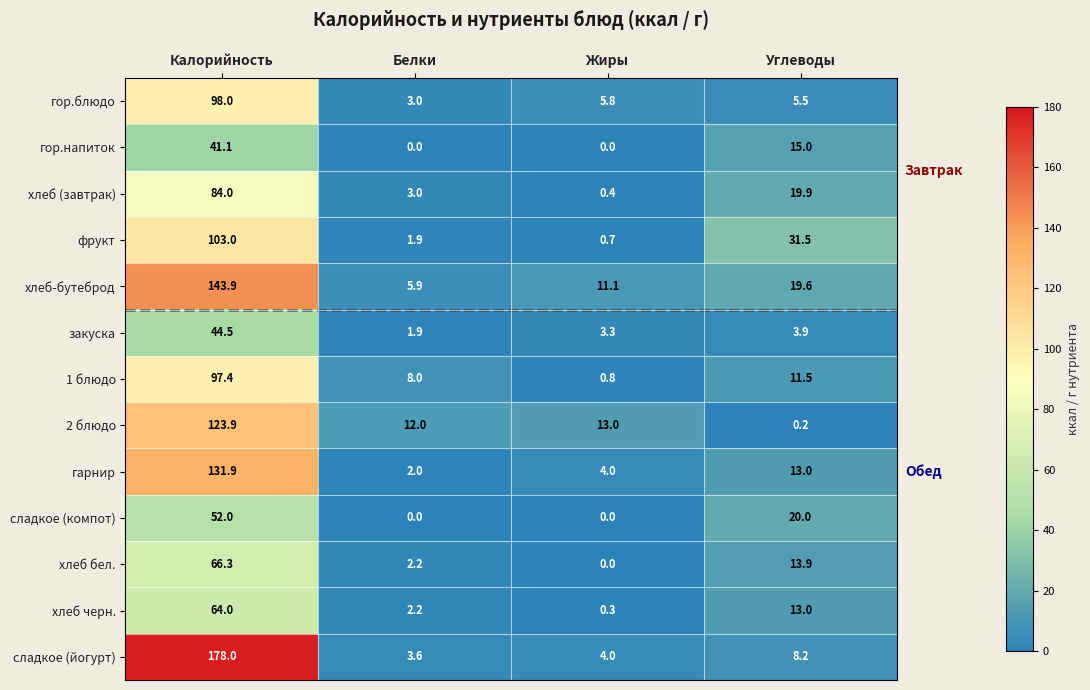

What is the sum of the гор.блюдо values at Углеводы and Жиры?

11.3